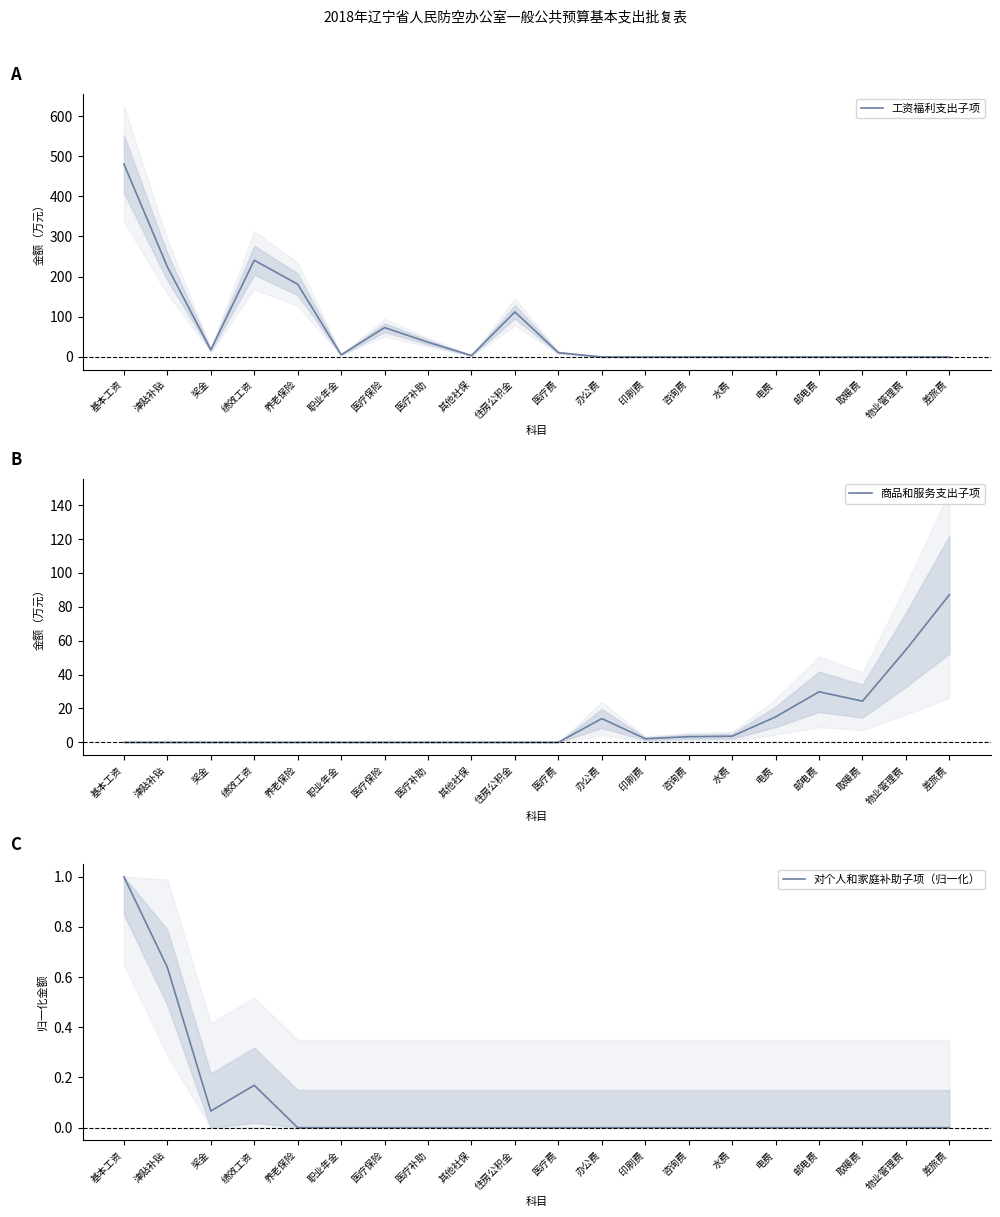

What are all the series names shown in the legend?

工资福利支出子项, 商品和服务支出子项, 对个人和家庭补助子项（归一化）